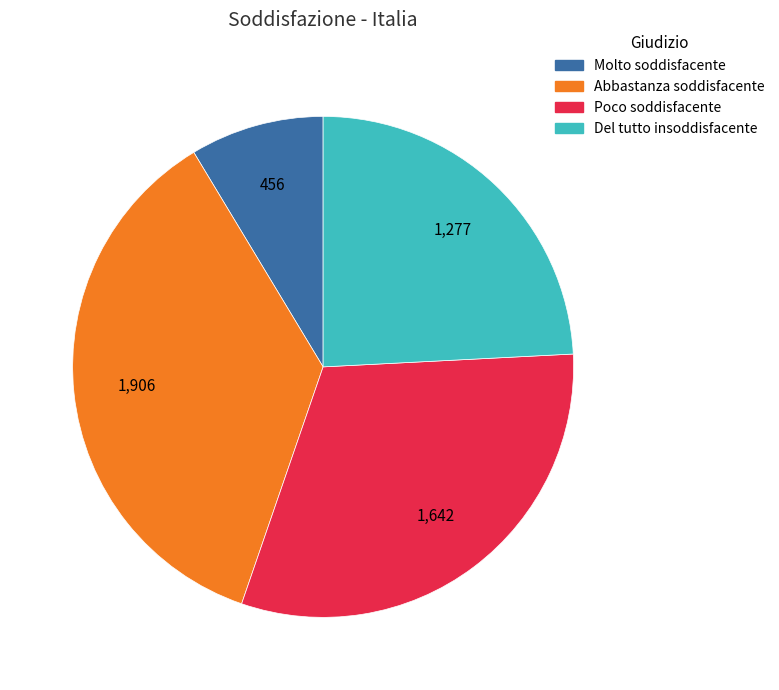

The Del tutto insoddisfacente slice represents 24% of the pie. True or false?

True